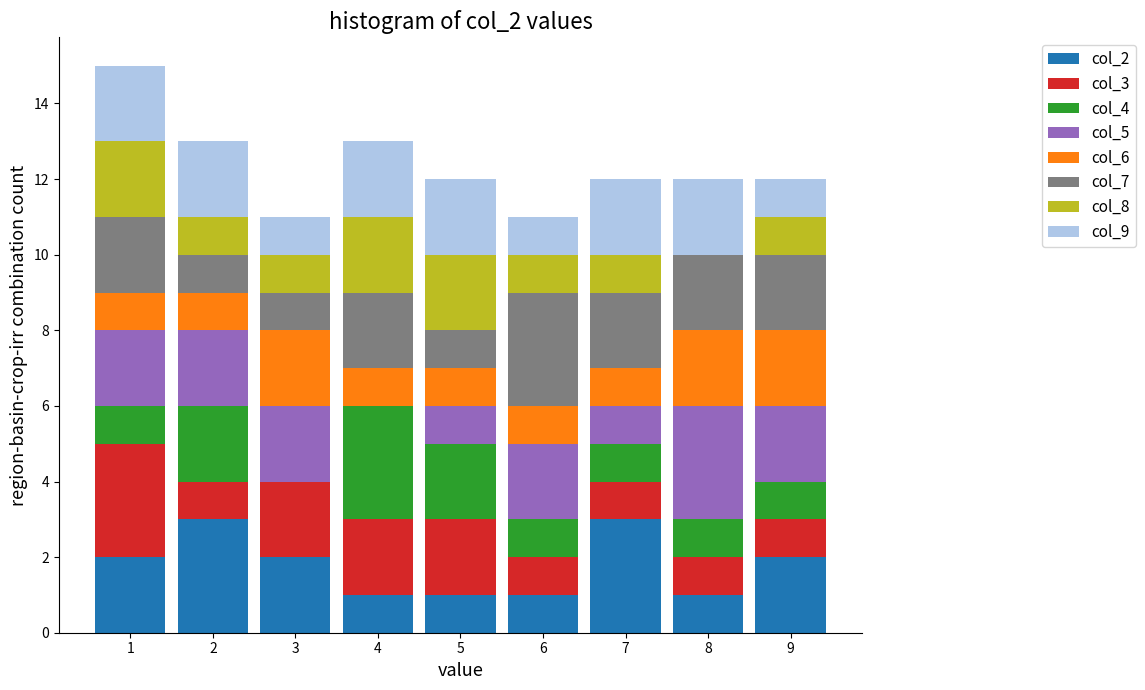

Reading left to right, transcribe this chart: for each stacked bar, give the range it covers on the x-axis and its total height. The values are not printed on the chart, so give them approximately, as read against the axis.

0.5 to 1.5: 15
1.5 to 2.5: 13
2.5 to 3.5: 11
3.5 to 4.5: 13
4.5 to 5.5: 12
5.5 to 6.5: 11
6.5 to 7.5: 12
7.5 to 8.5: 12
8.5 to 9.5: 12